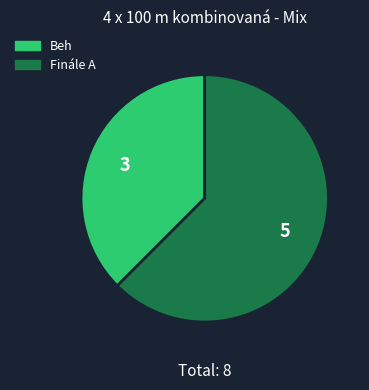

Is it true that Beh is 38% of the pie?

True